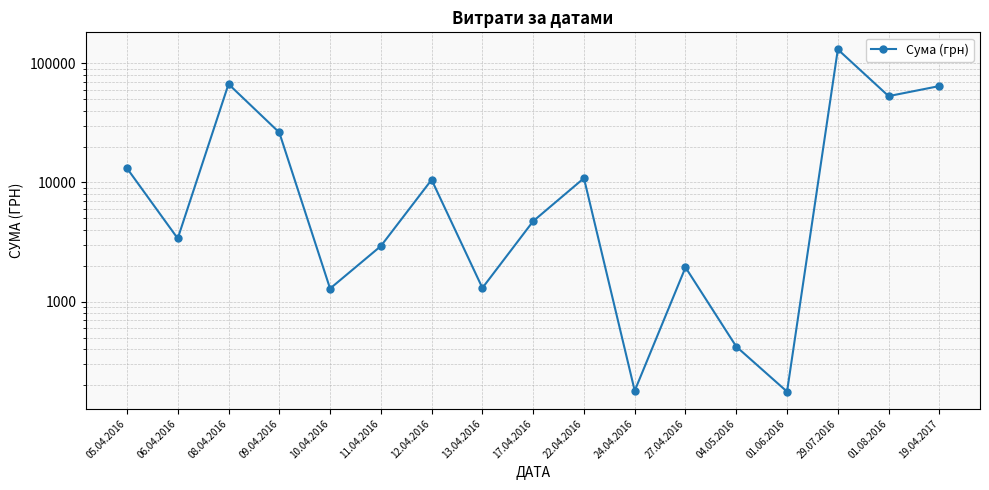

At which category does the data reach its first local valley?

06.04.2016